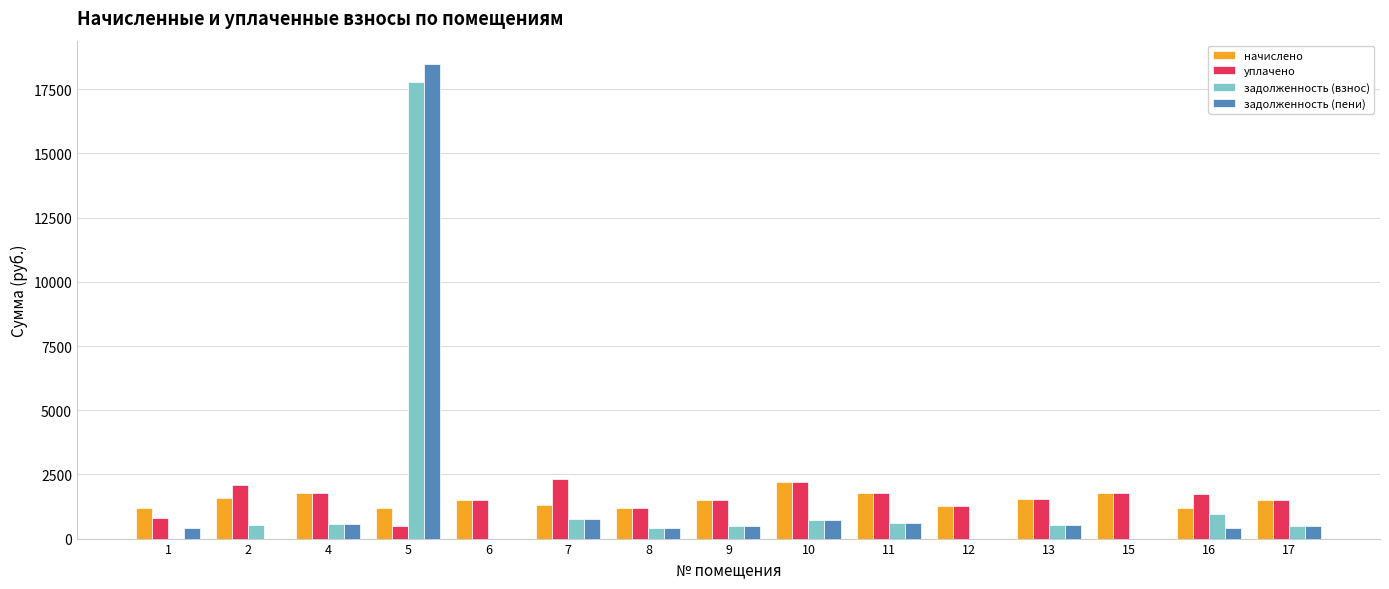

What is the sum of the уплачено values at 2 and 17?

3601.8